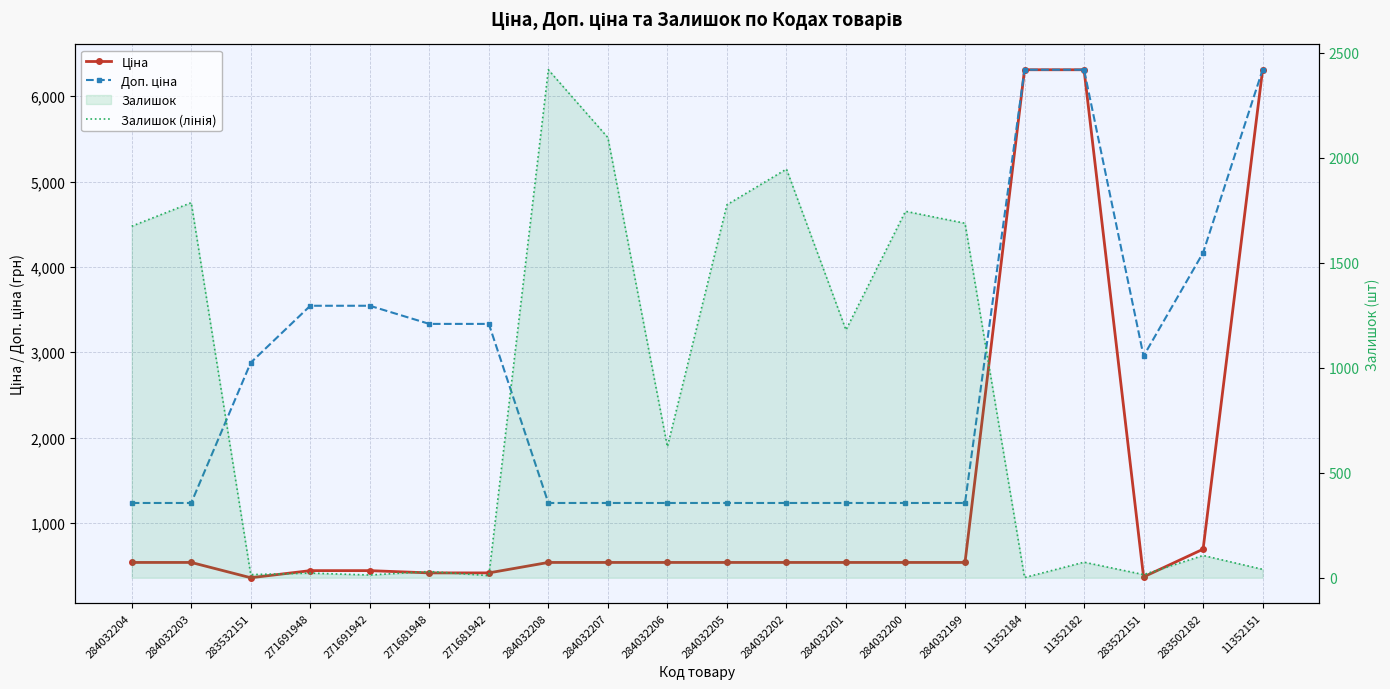

What is the label of the 5th point from the right?

11352184